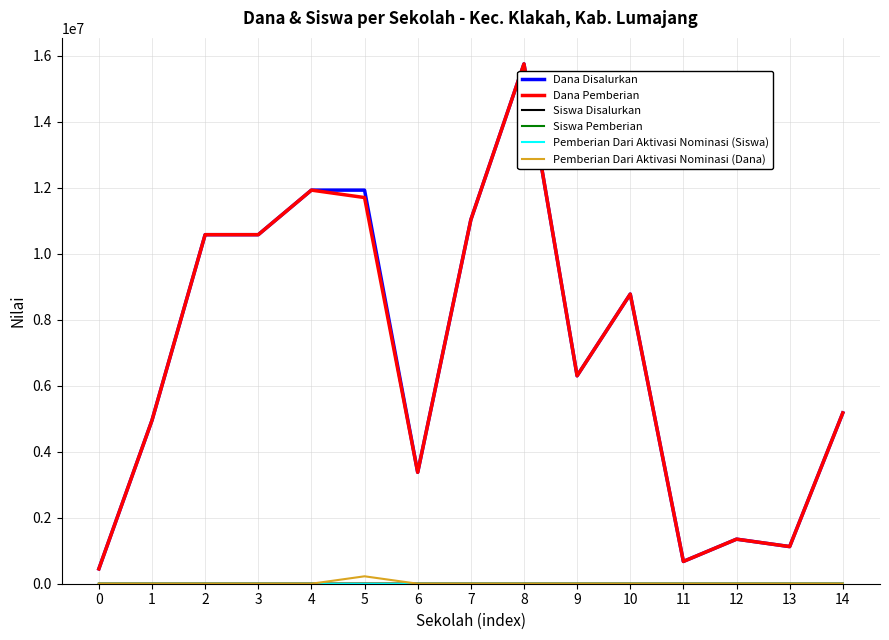

At which category is the sum across all series the highest?

8